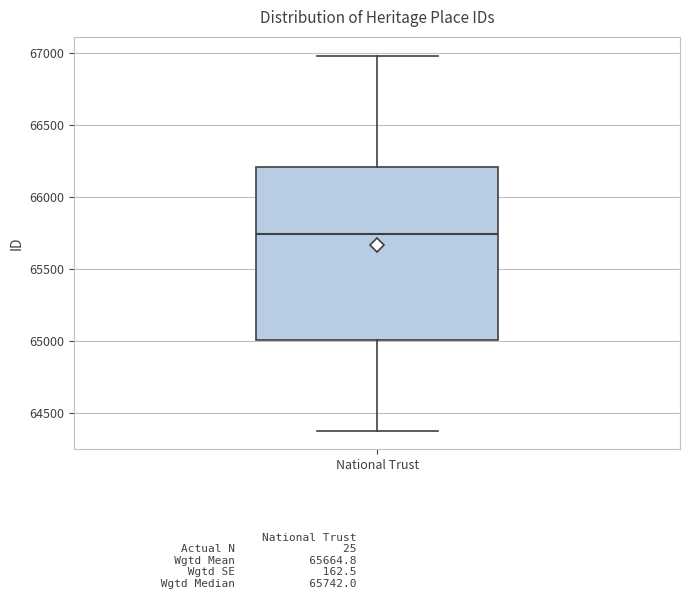

Transcribe this box plot: give where the median line is, the range the box spans, and where the two whiskers end, as read against the y-axis. The values are not printed on the chart, so give them approximately, as read against the axis.

median 65750, box 65000 to 66200, whiskers 64400 to 67000